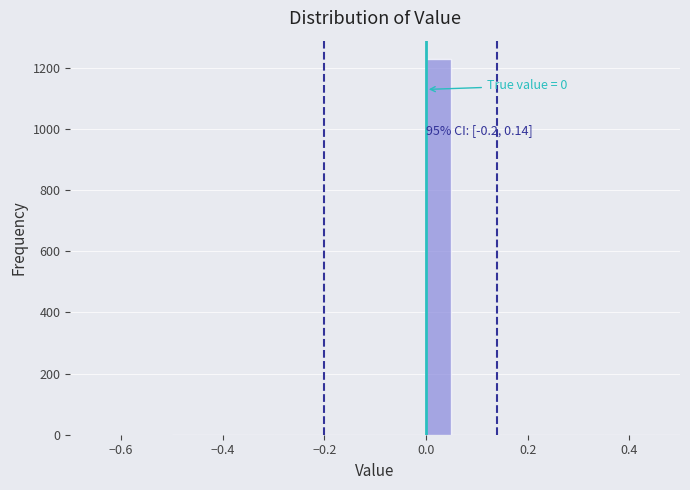

Around what value on the x-axis is the tallest bar? Give the approximate position of its centre, as read against the axis.

0.02